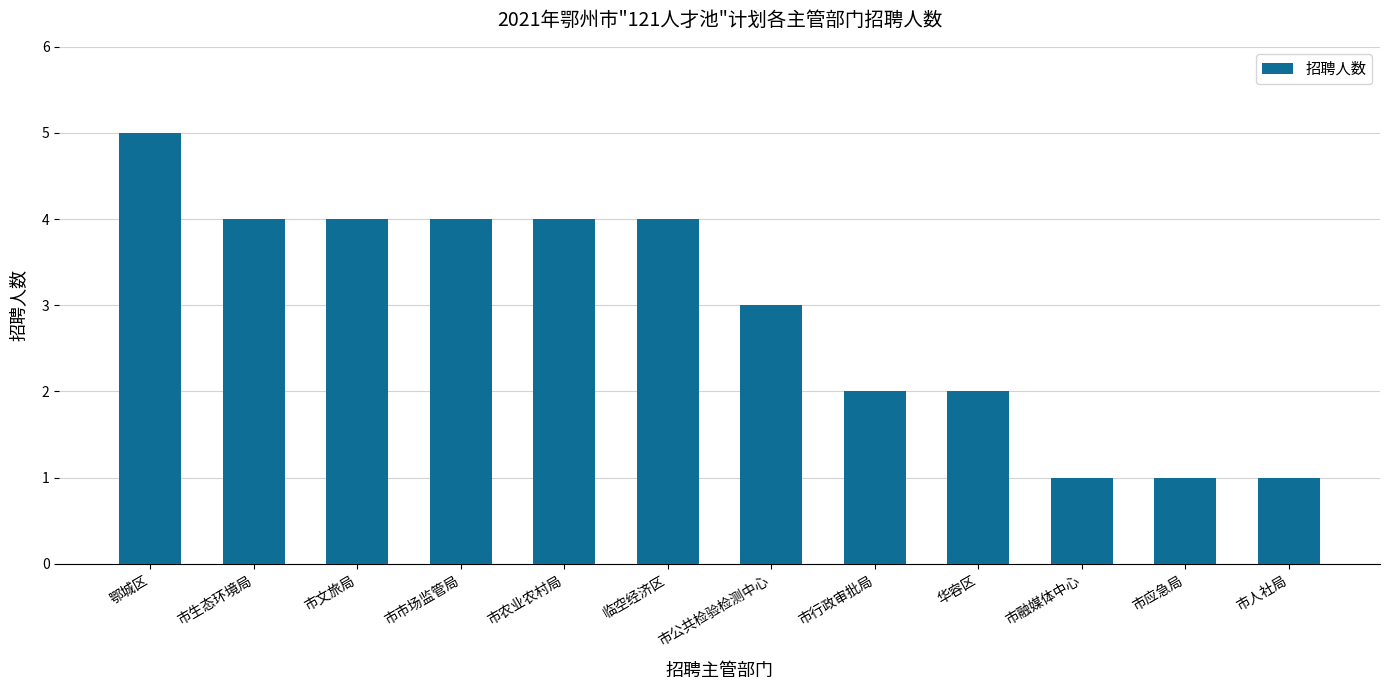

What is the average value?

3